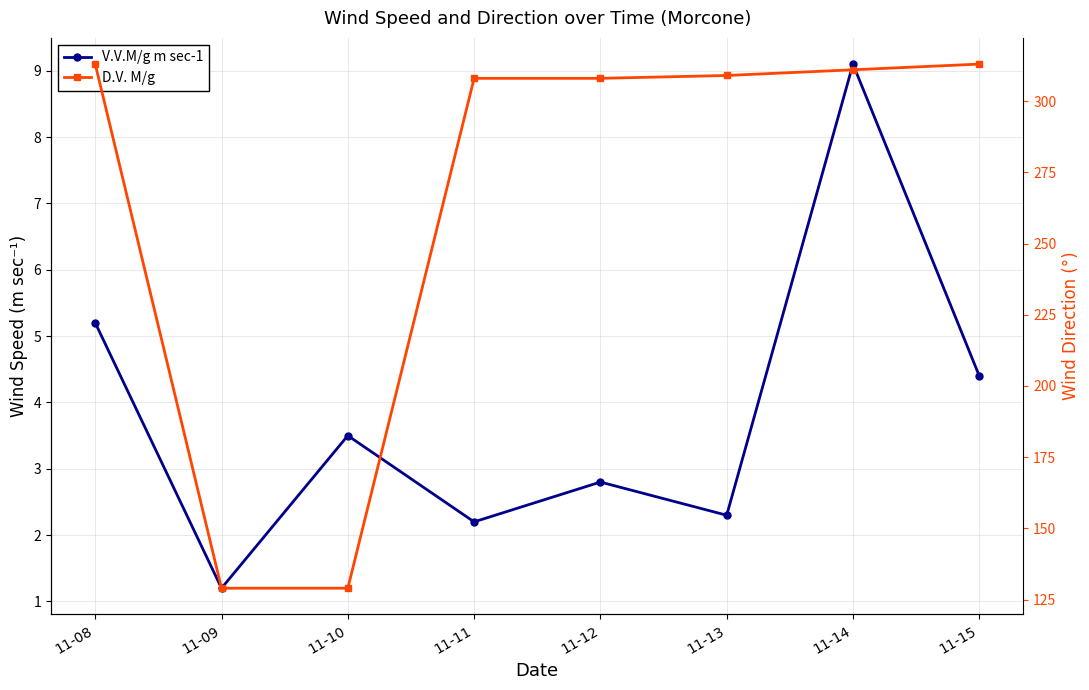

What is the approximate value of D.V. M/g at 11-10?

129.0